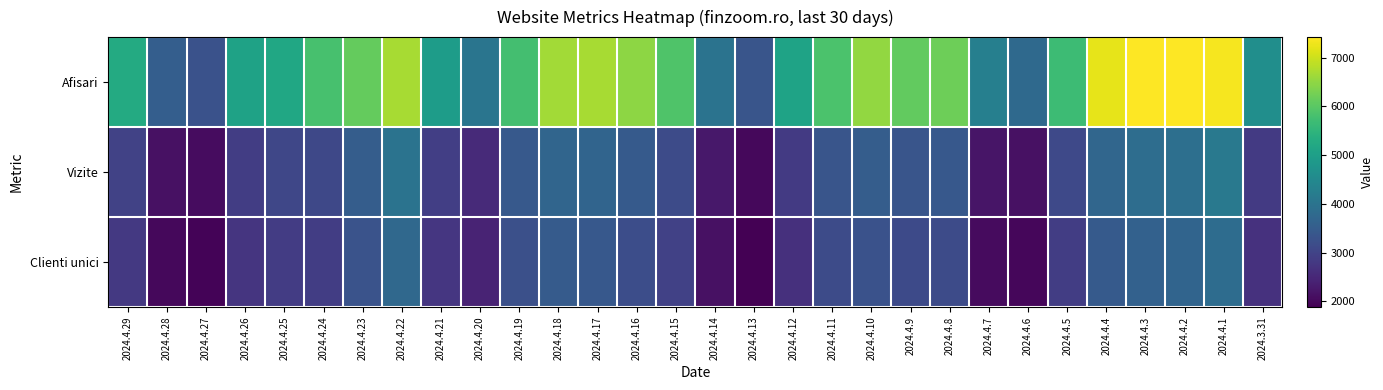

Rank the series by their maximum value, from highest to lowest.

Afisari, Vizite, Clienti unici